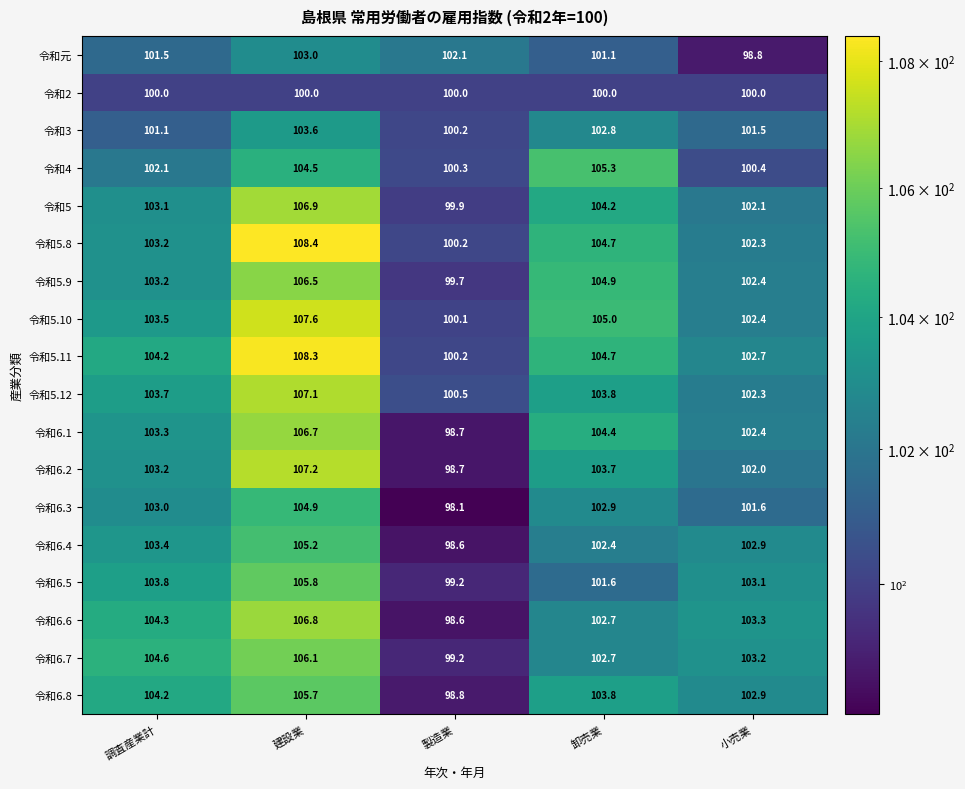

Rank the categories by 令和5.11 value from lowest to highest.

製造業, 小売業, 調査産業計, 卸売業, 建設業